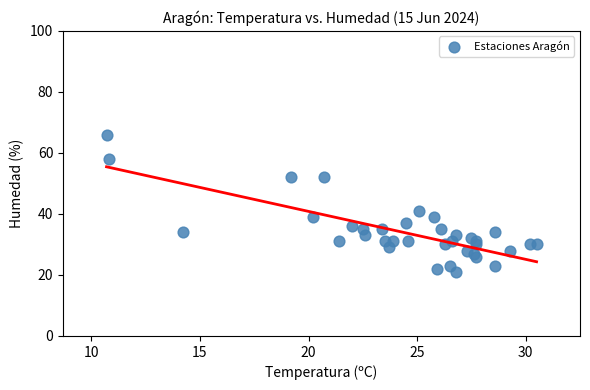

What Y value in the scatter plot is closest to 43?

41